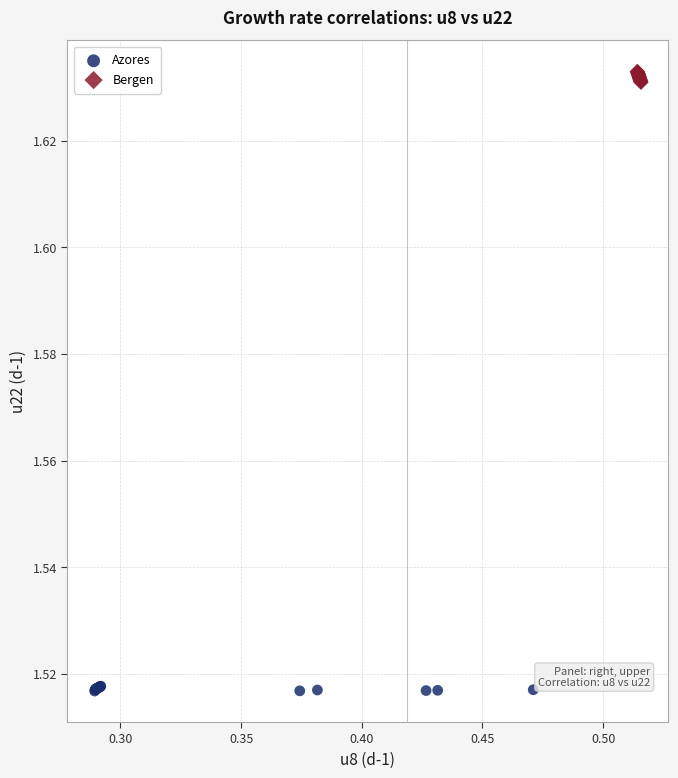

What are all the series names shown in the legend?

Azores, Bergen